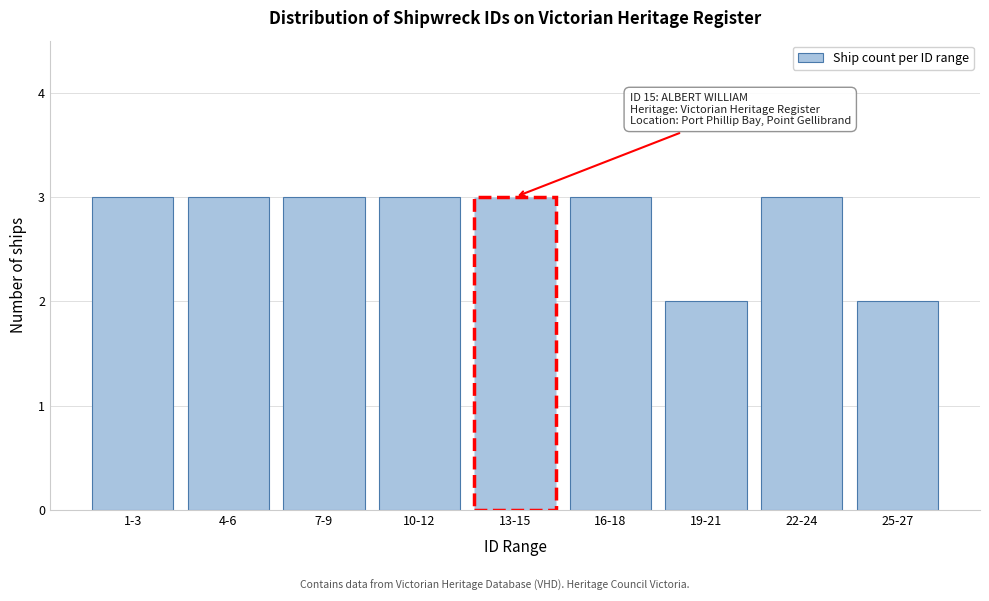

Reading right to left, list all the values displayed in this chart.

25-27=2	22-24=3	19-21=2	16-18=3	13-15=3	10-12=3	7-9=3	4-6=3	1-3=3